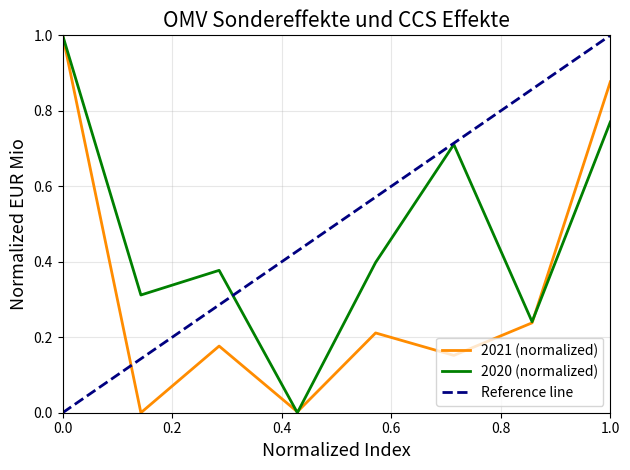

What is the average value of the 2021 series?

0.3